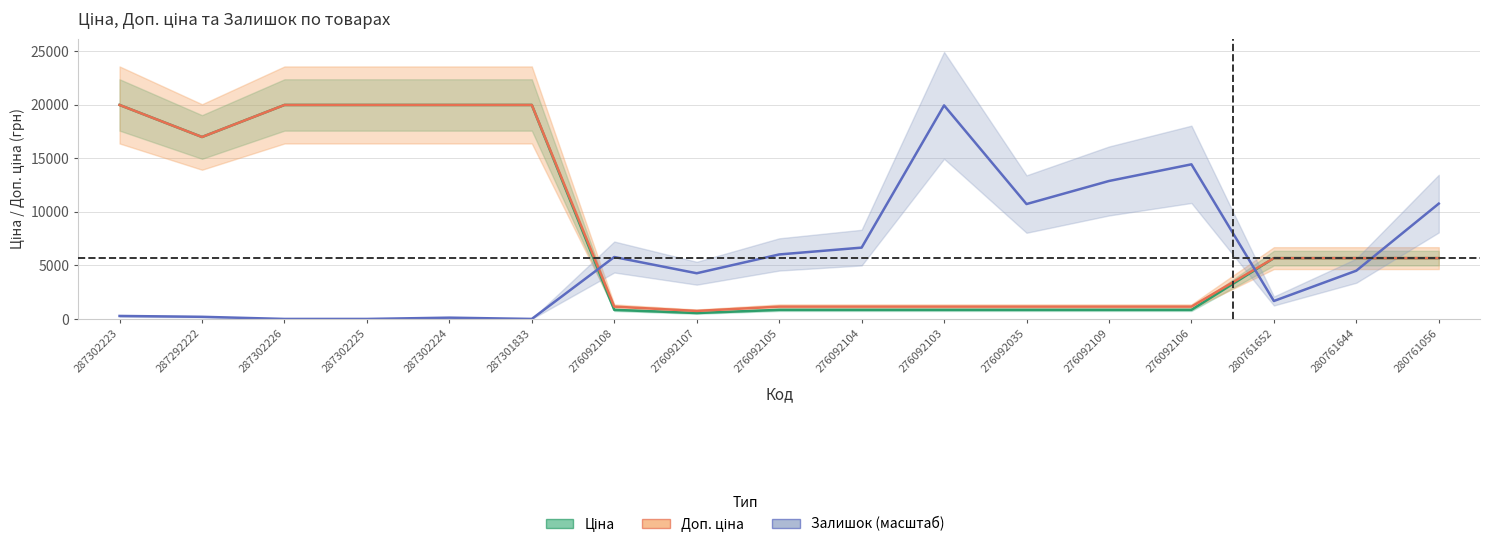

What is the greatest value displayed?

19964.2